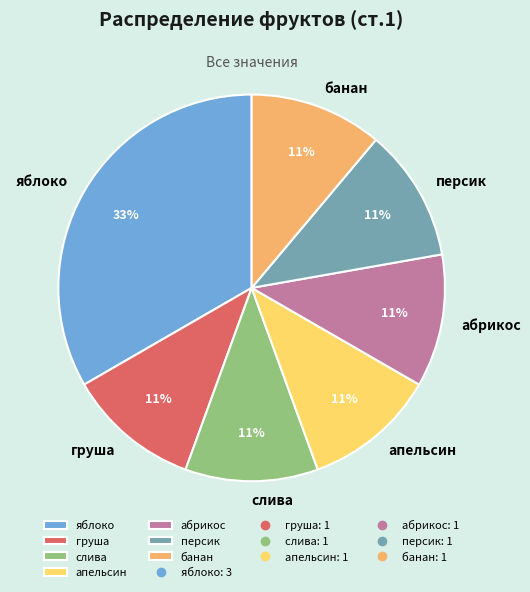

Is the sum of абрикос and персик greater than half?

No